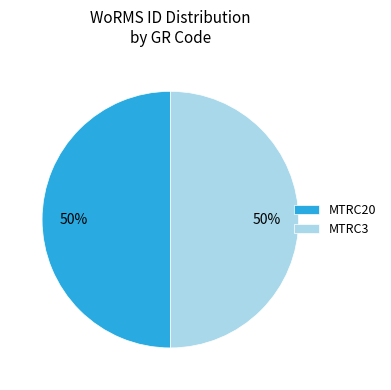

To the nearest percent, what is the average slice percentage?

50%